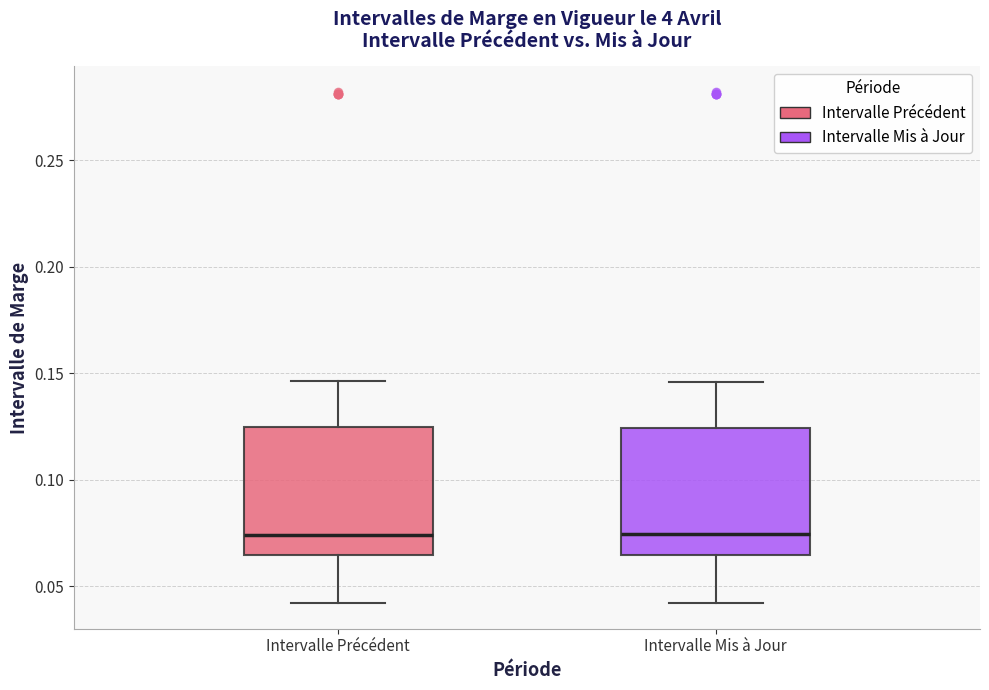

Reading left to right, transcribe this box plot: for each box, give where its median line is, the range the box spans, and where its two whiskers end, as read against the y-axis. The values are not printed on the chart, so give them approximately, as read against the axis.

Intervalle Précédent: median 0.075, box 0.065 to 0.125, whiskers 0.040 to 0.145
Intervalle Mis à Jour: median 0.075, box 0.065 to 0.125, whiskers 0.040 to 0.145